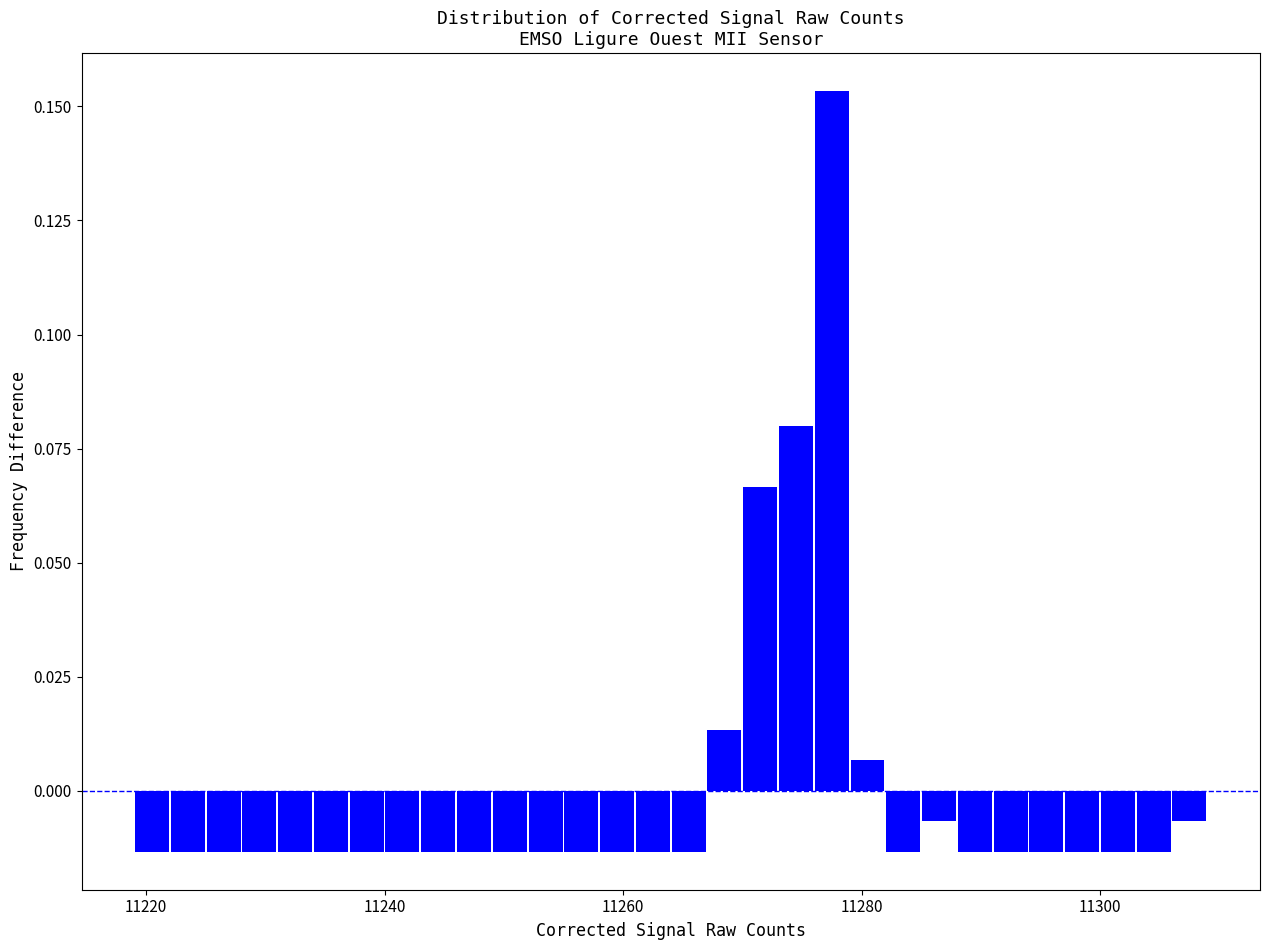

Around what value on the x-axis is the tallest bar? Give the approximate position of its centre, as read against the axis.

11278